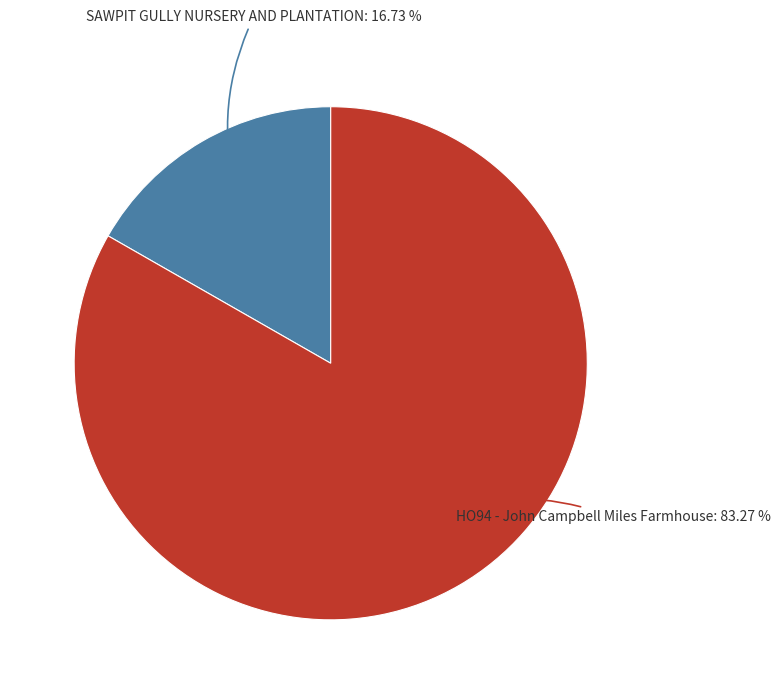

How many segments does this pie chart have?

2